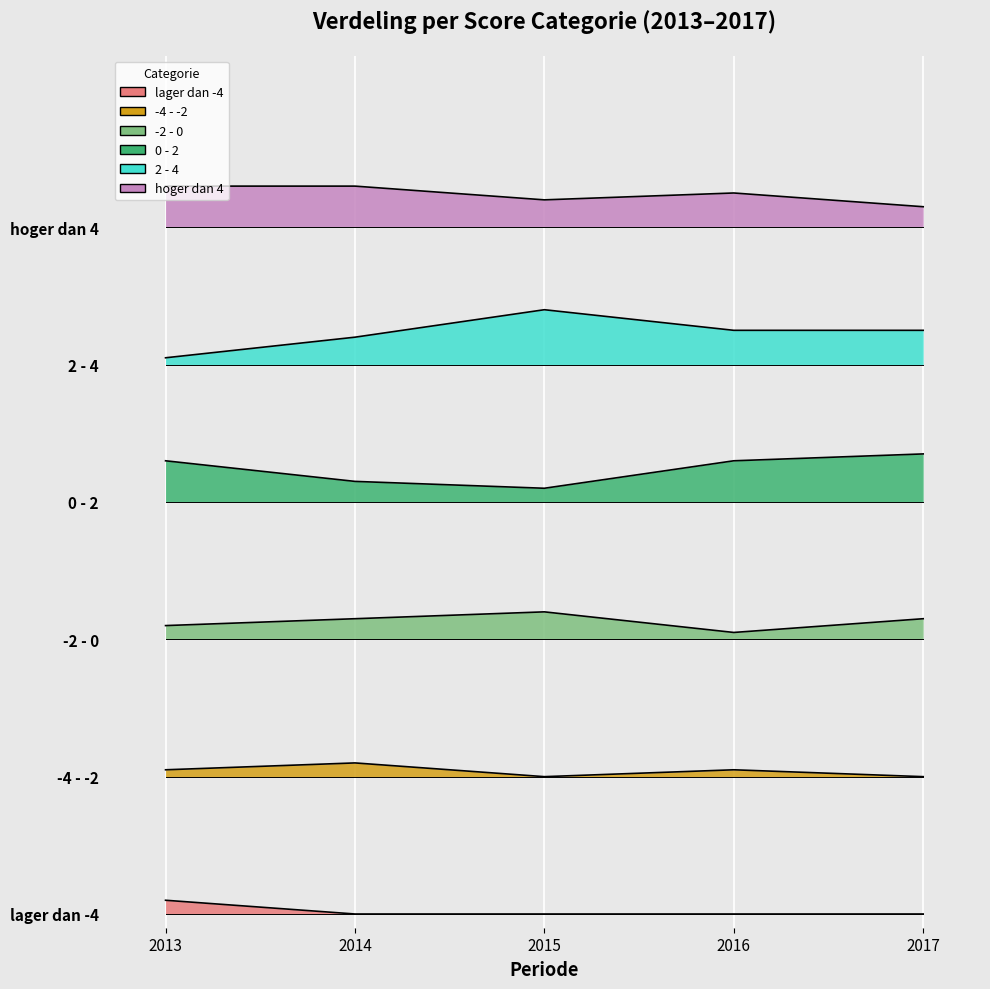

Between 2017 and 2016, which is larger?

2017